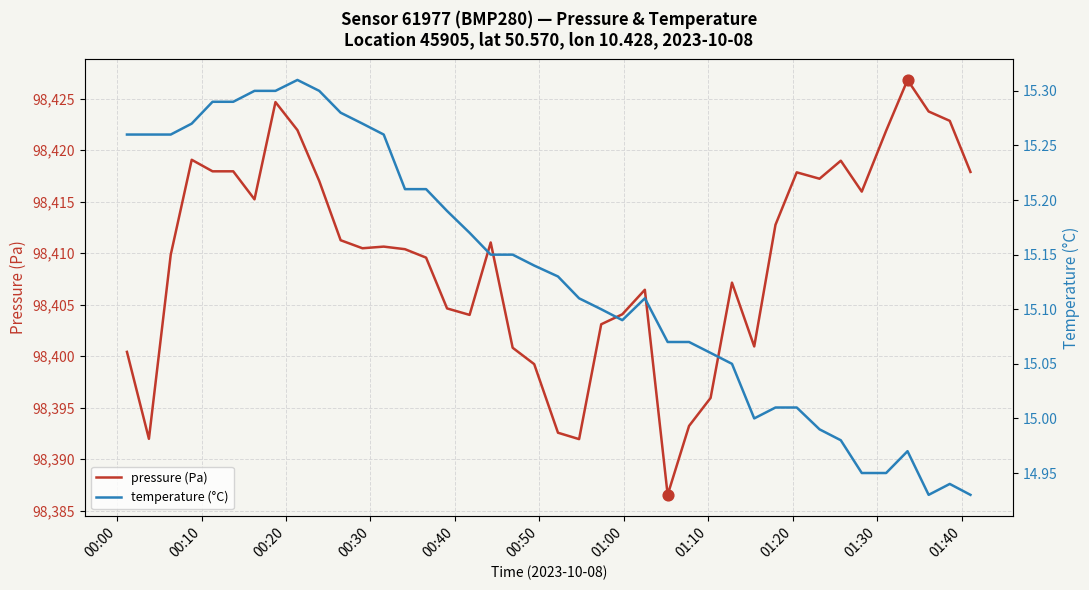

At how many categories does at least one series exceed 11709?

40